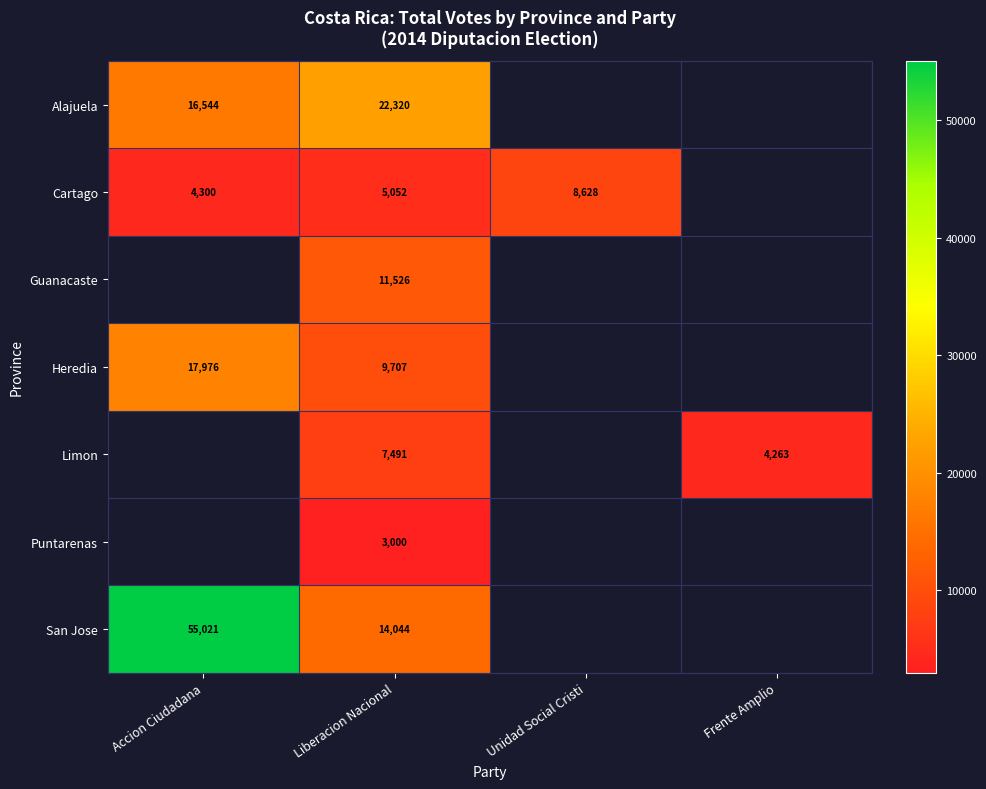

At which category is the sum across all series the highest?

Liberacion Nacional